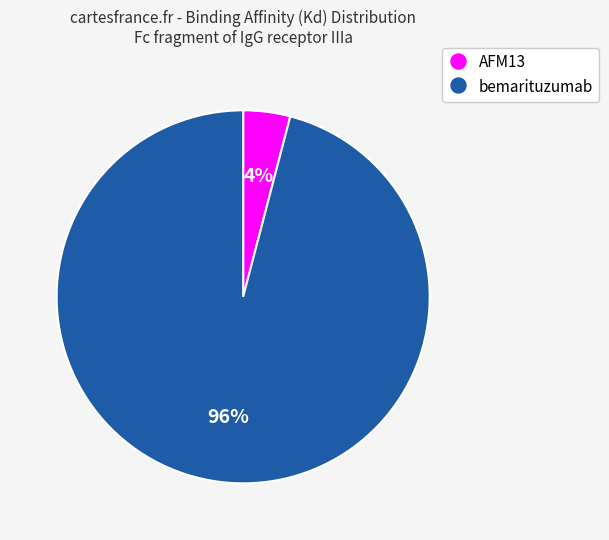

Is the sum of bemarituzumab and AFM13 greater than half?

Yes